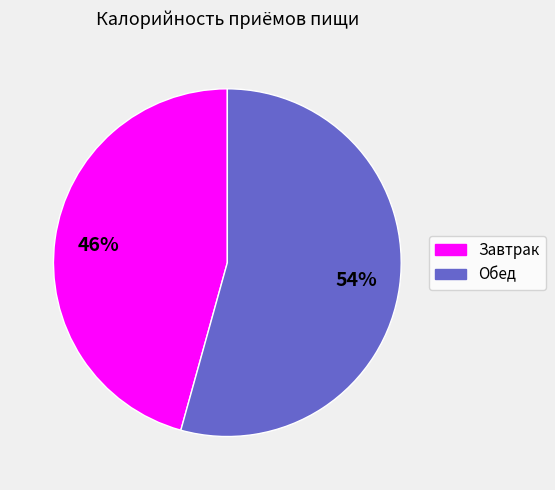

True or false: Обед accounts for 54% of the total.

True